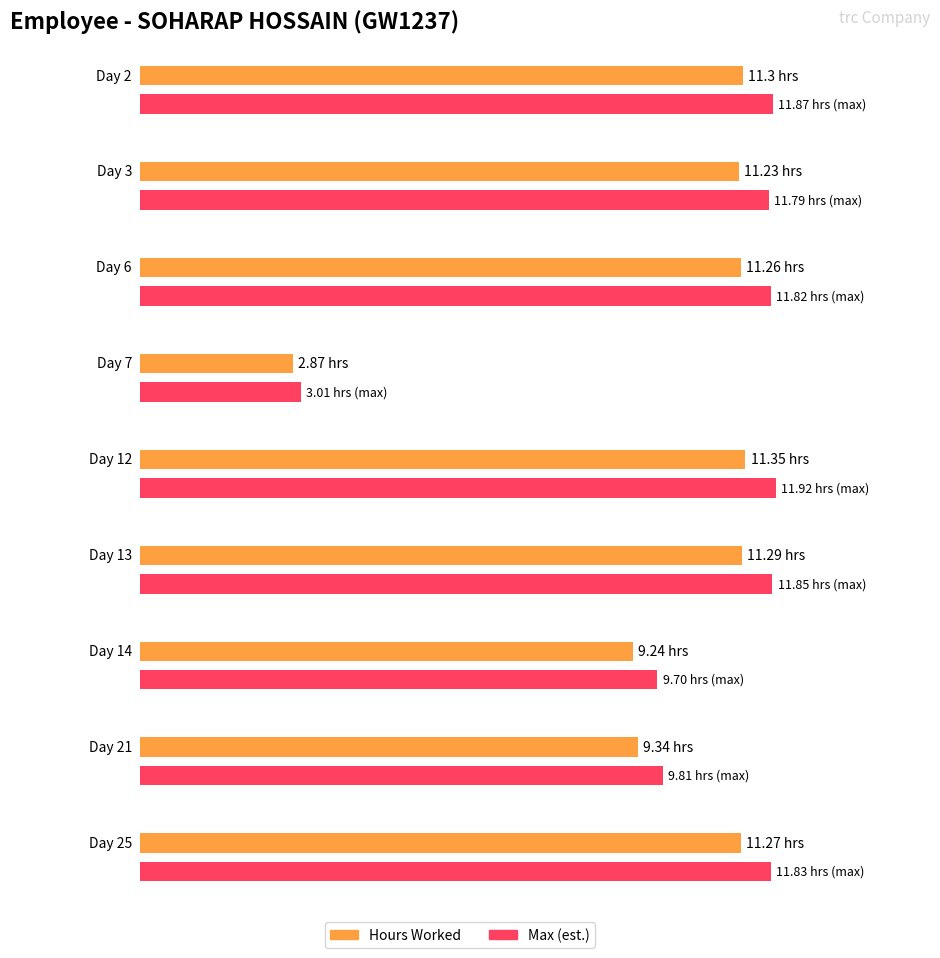

At how many categories does at least one series exceed 8?

8